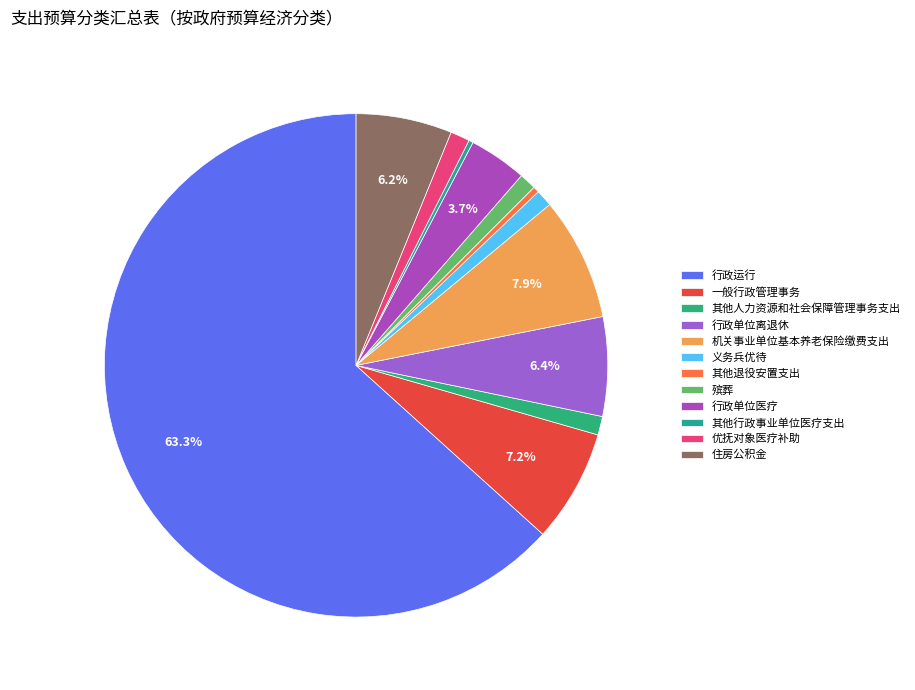

What is the largest slice in the pie chart?

行政运行